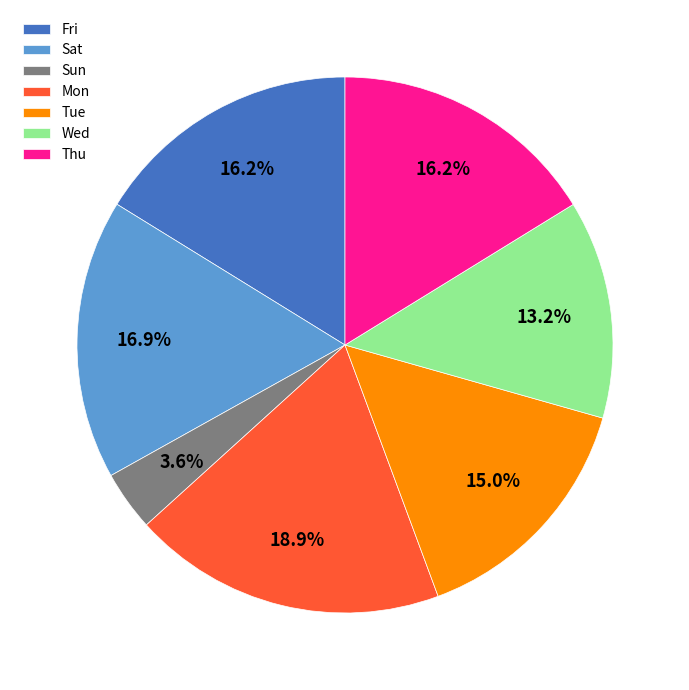

Does Tue account for over 50% of the chart?

No